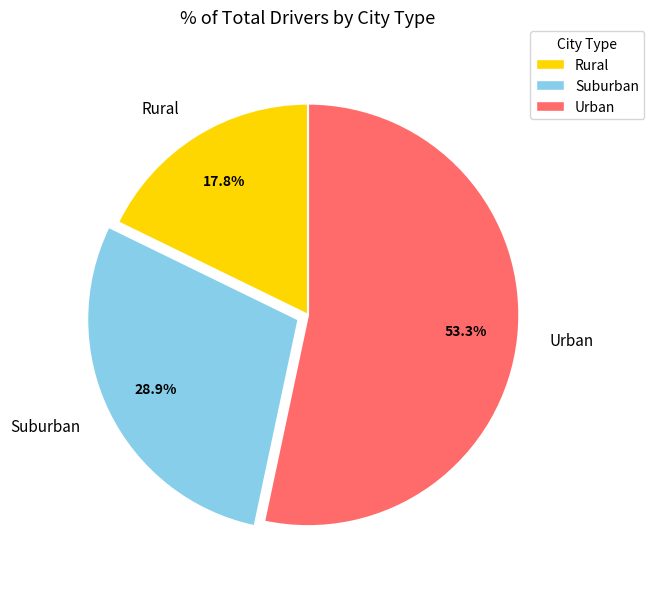

Does any single category account for the majority?

Yes